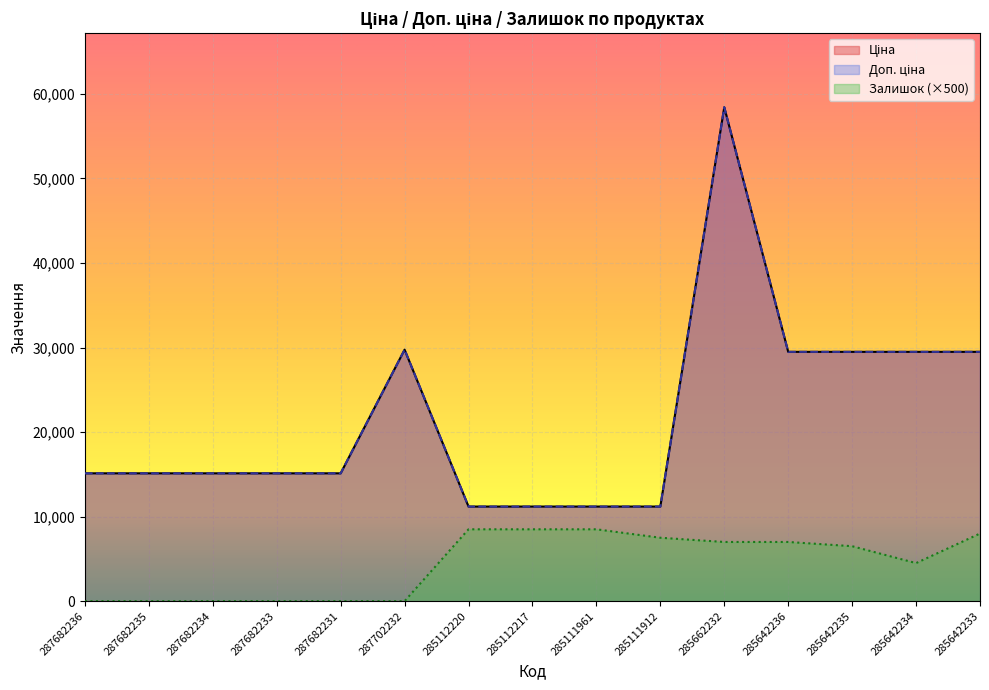

What are all the series names shown in the legend?

Ціна, Доп. ціна, Залишок